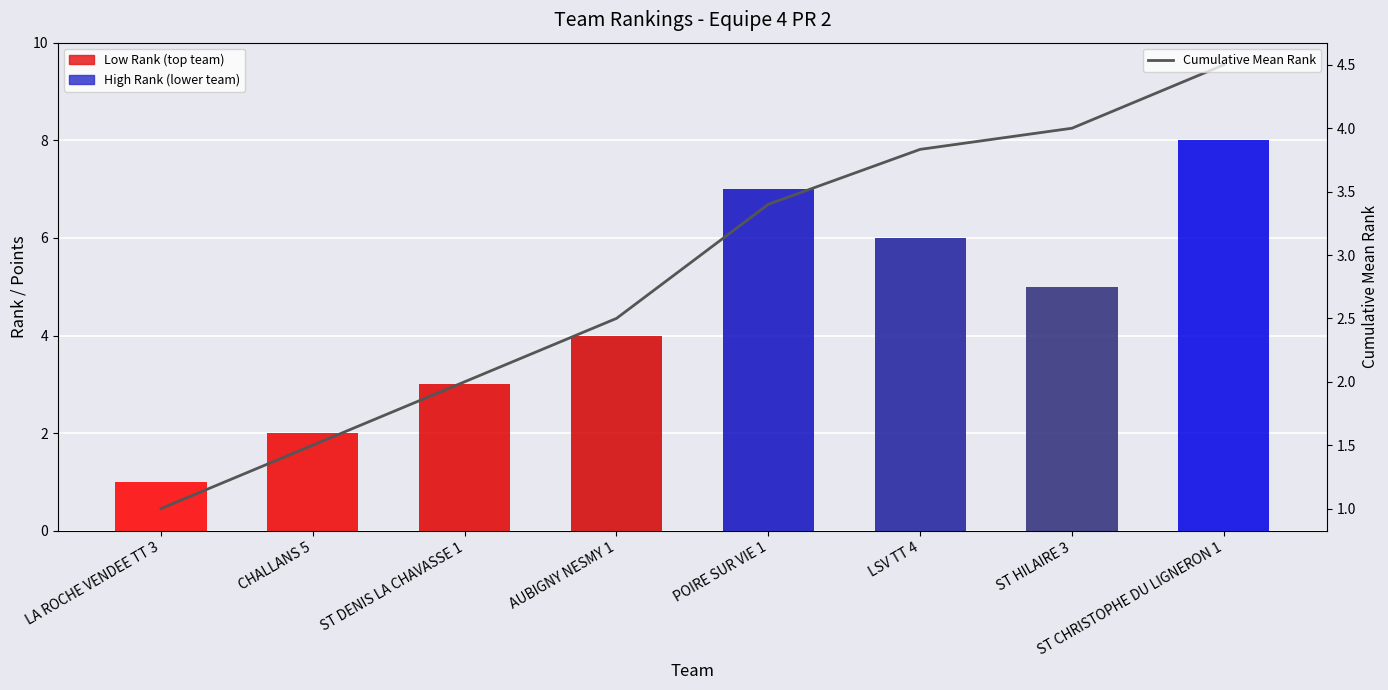

Between LSV TT 4 and CHALLANS 5, which is larger?

LSV TT 4